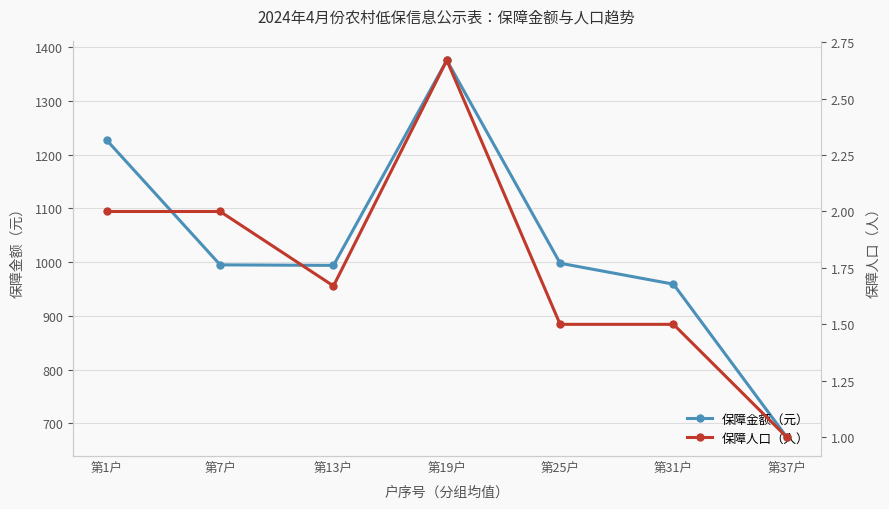

True or false: 保障人口（人） and 保障金额（元） intersect in this chart.

False